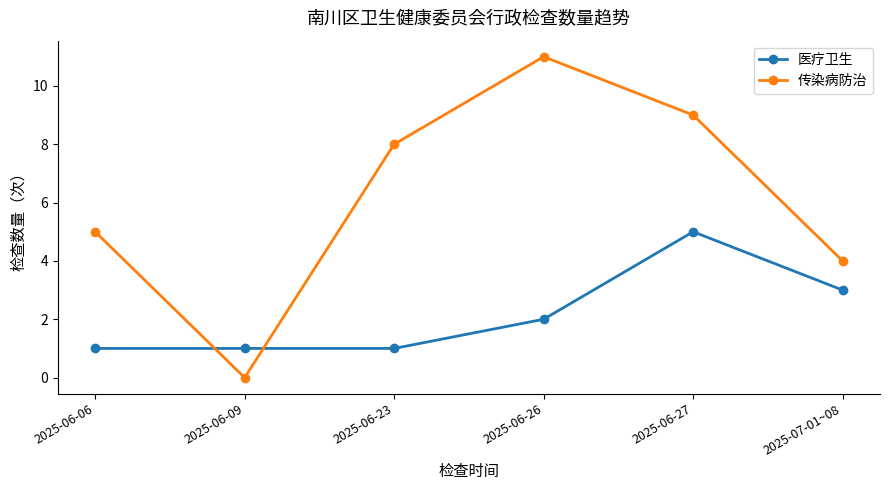

Reading right to left, what are all the values shown in this chart?

医疗卫生: 3	5	2	1	1	1
传染病防治: 4	9	11	8	0	5